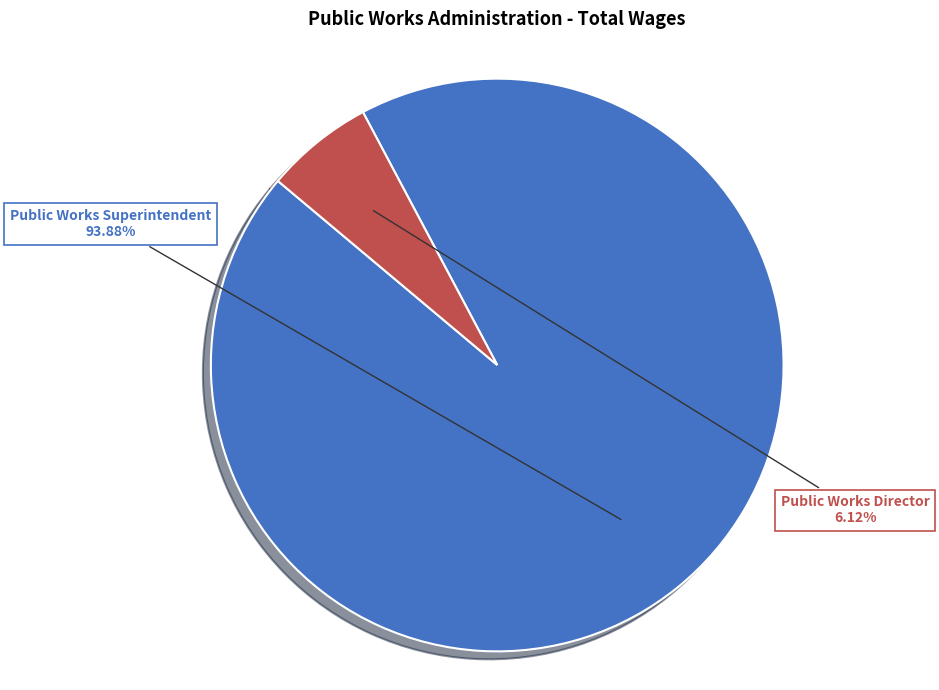

Is there any slice that represents more than half of the pie?

Yes